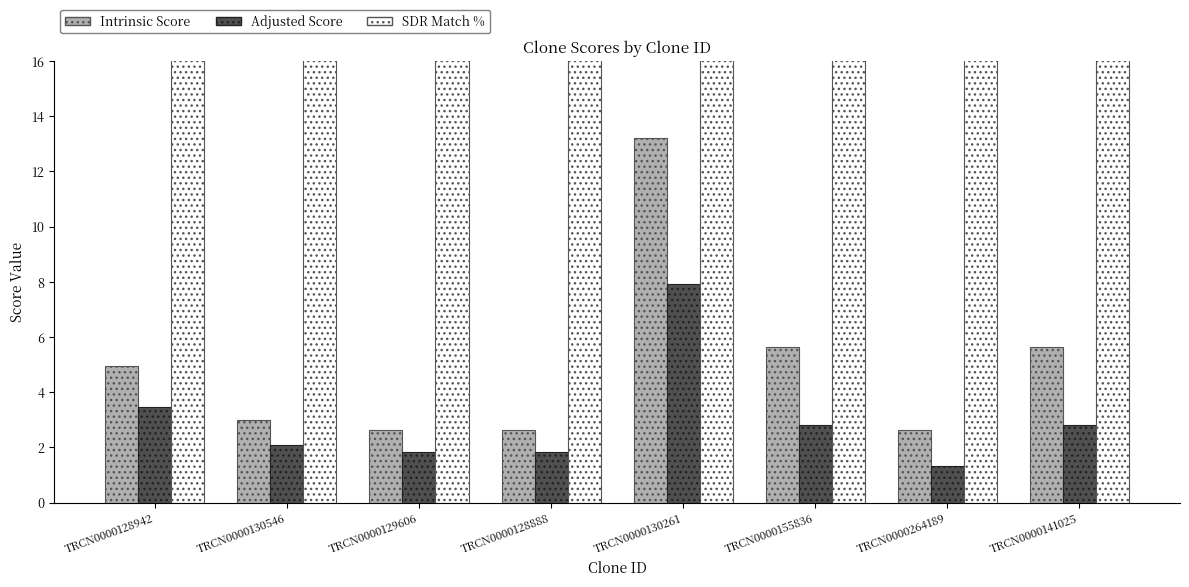

What is the approximate value of Intrinsic Score at TRCN0000128942?

5.0